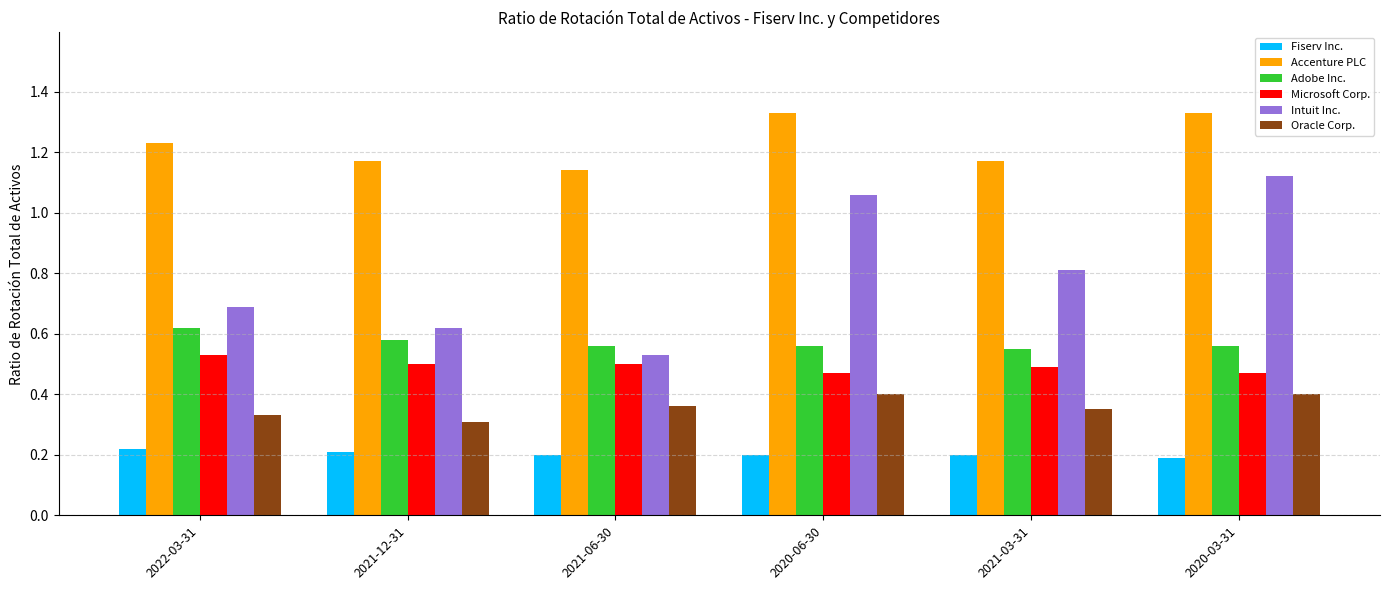

Which category has the highest value in the Adobe Inc. series?

2022-03-31